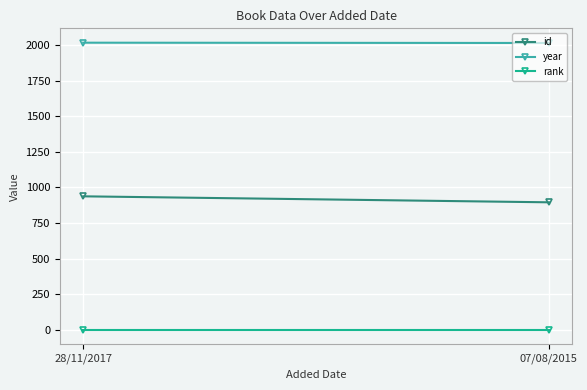

At which category is the sum across all series the highest?

28/11/2017